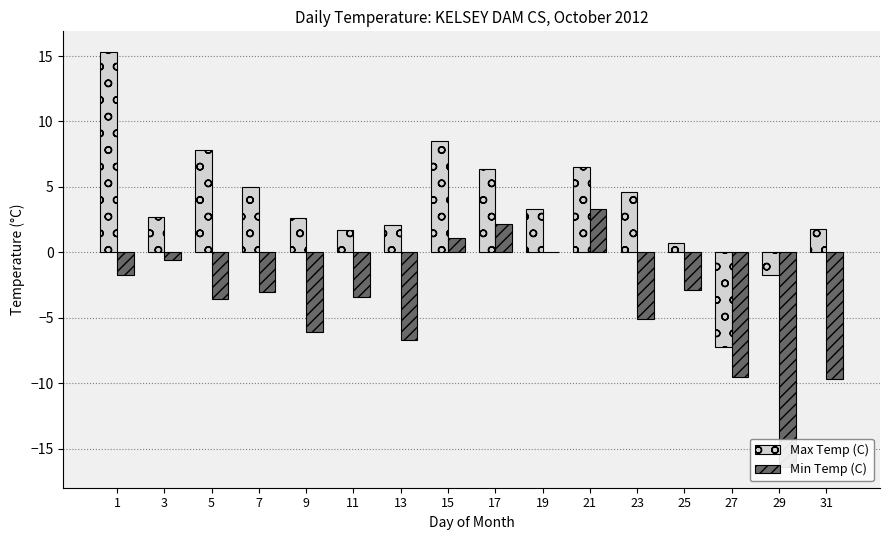

Between 27 and 7, which is larger?

7